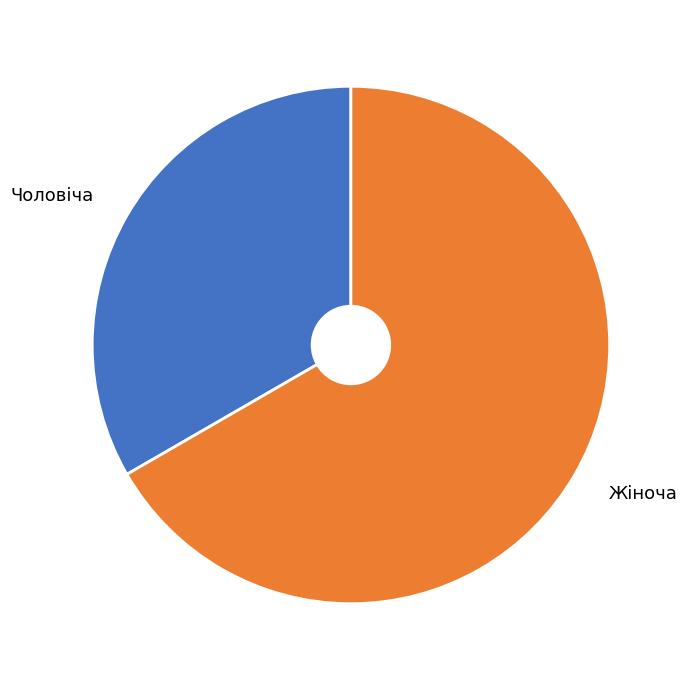

How many slices are in this pie chart?

2